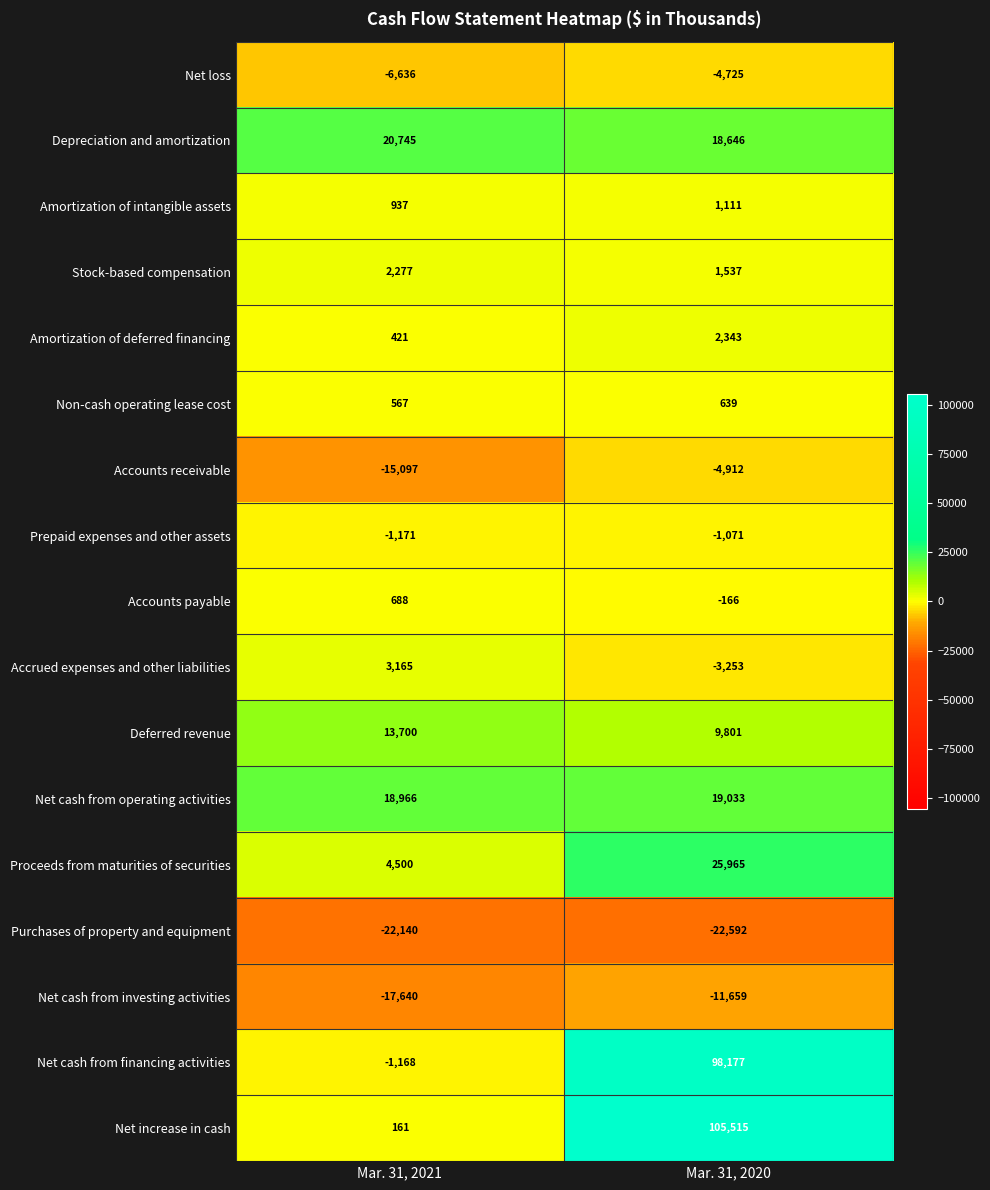

Where is Accounts receivable nearest to the value -10004?

Mar. 31, 2020